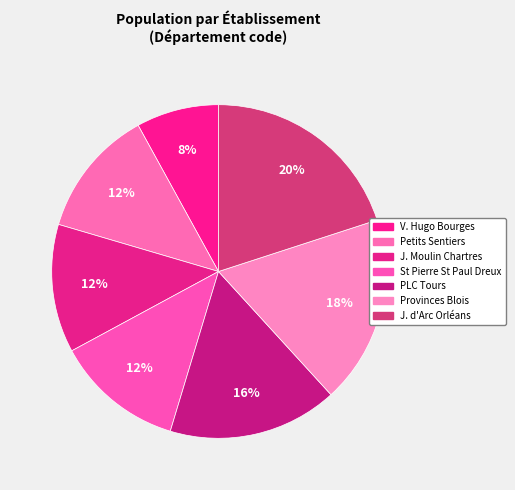

How many segments does this pie chart have?

7